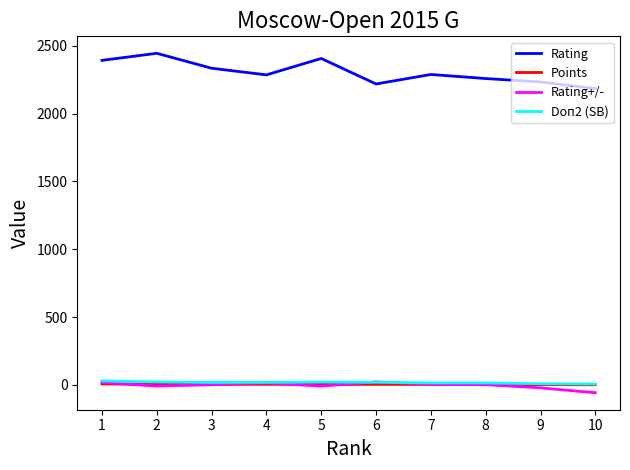

What is the sum of all Points values?

45.0